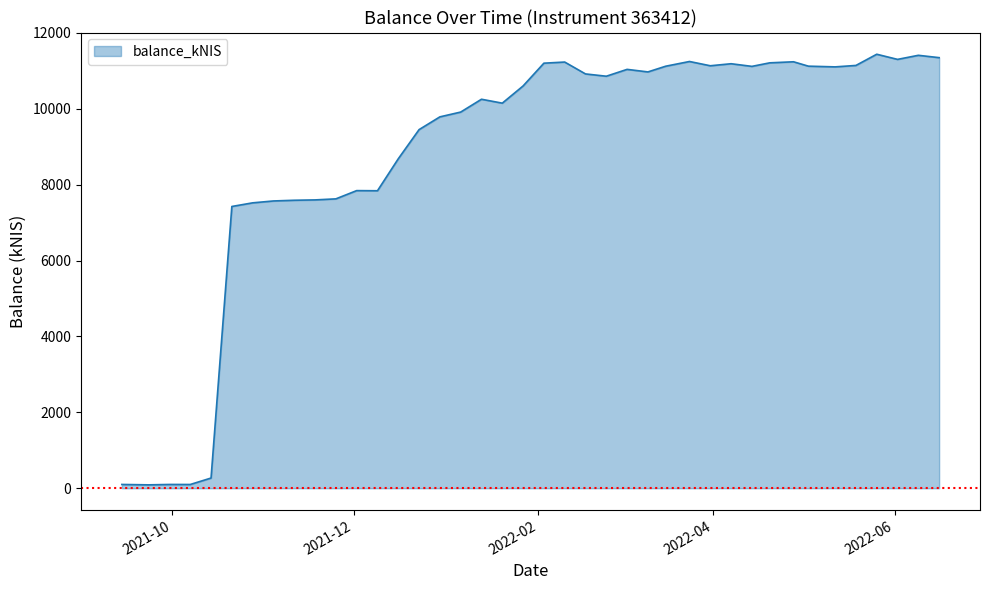

At which category does the data reach its first local peak?

2021-09-30